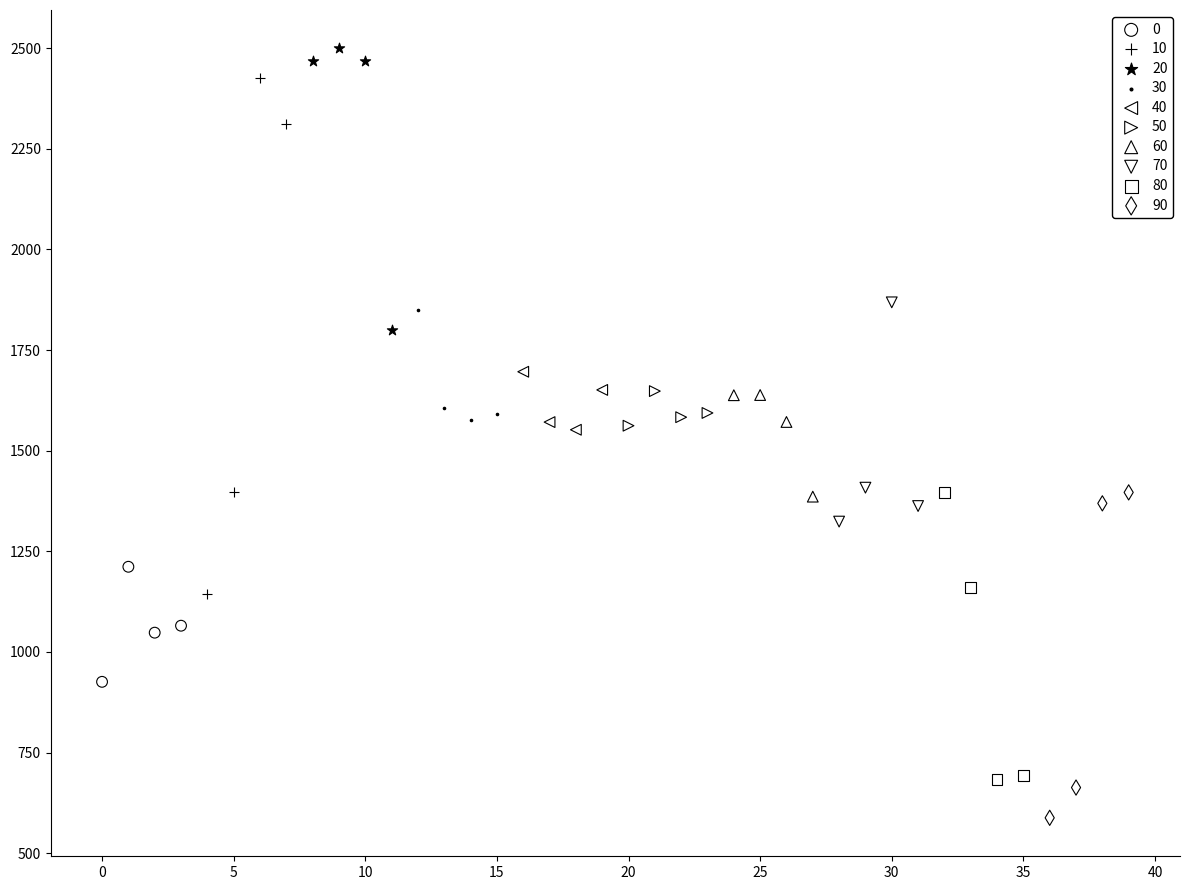

Which series reaches the minimum Y coordinate?

90